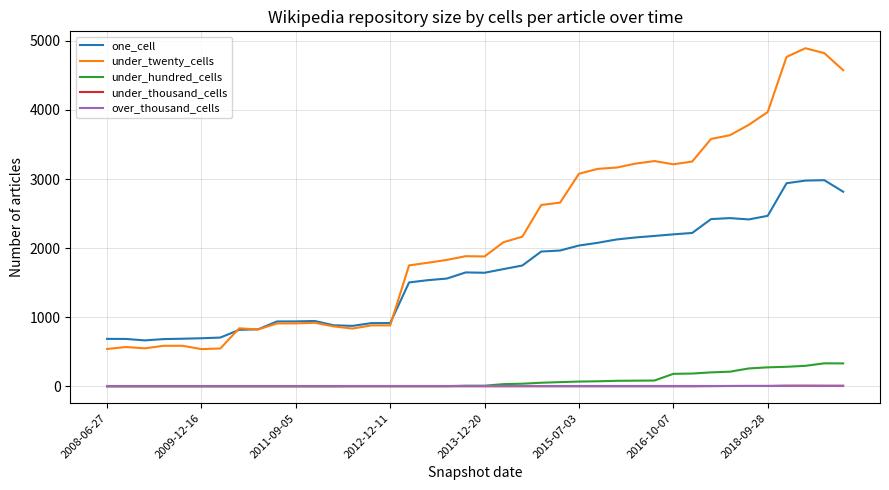

Which series has the largest total across all categories?

under_twenty_cells